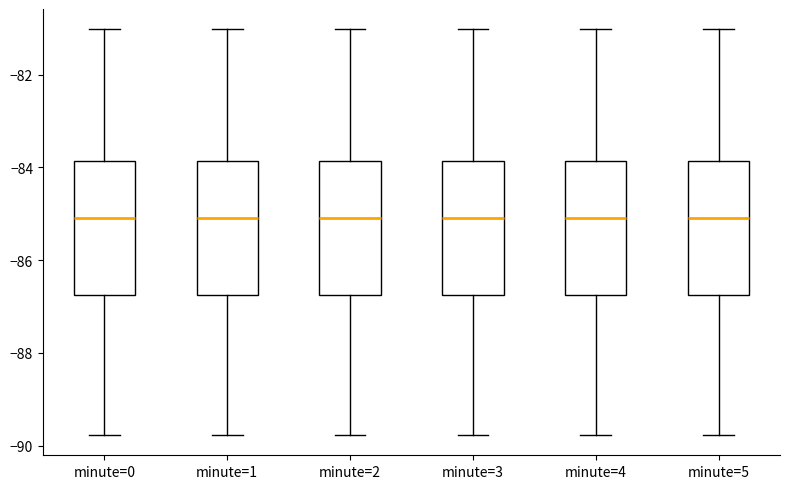

Reading left to right, transcribe this box plot: for each box, give where its median line is, the range the box spans, and where its two whiskers end, as read against the y-axis. The values are not printed on the chart, so give them approximately, as read against the axis.

minute=0: median -85.0, box -86.8 to -83.8, whiskers -89.8 to -81.0
minute=1: median -85.0, box -86.8 to -83.8, whiskers -89.8 to -81.0
minute=2: median -85.0, box -86.8 to -83.8, whiskers -89.8 to -81.0
minute=3: median -85.0, box -86.8 to -83.8, whiskers -89.8 to -81.0
minute=4: median -85.0, box -86.8 to -83.8, whiskers -89.8 to -81.0
minute=5: median -85.0, box -86.8 to -83.8, whiskers -89.8 to -81.0